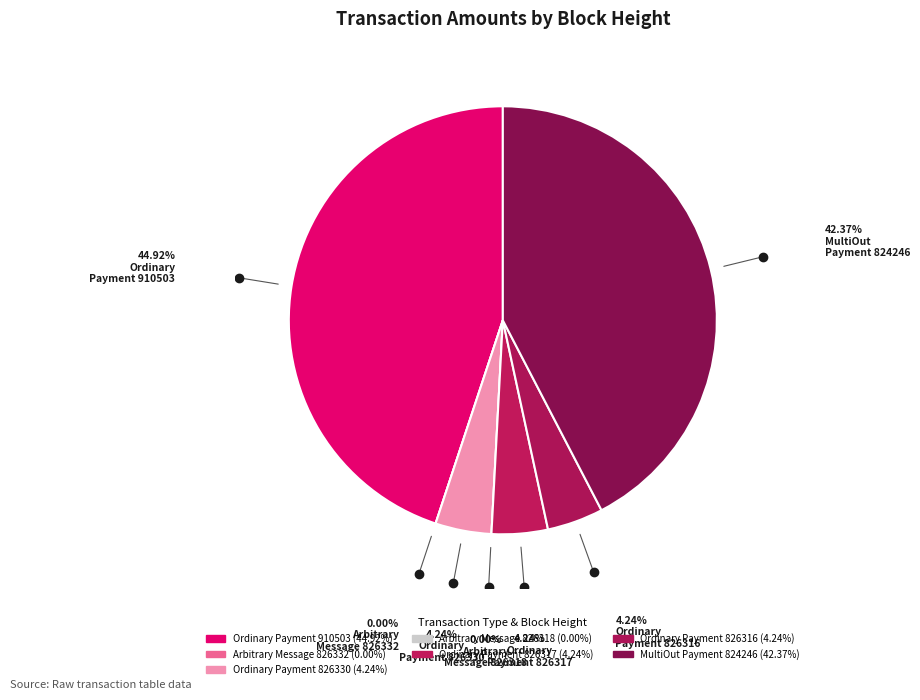

How many segments does this pie chart have?

7